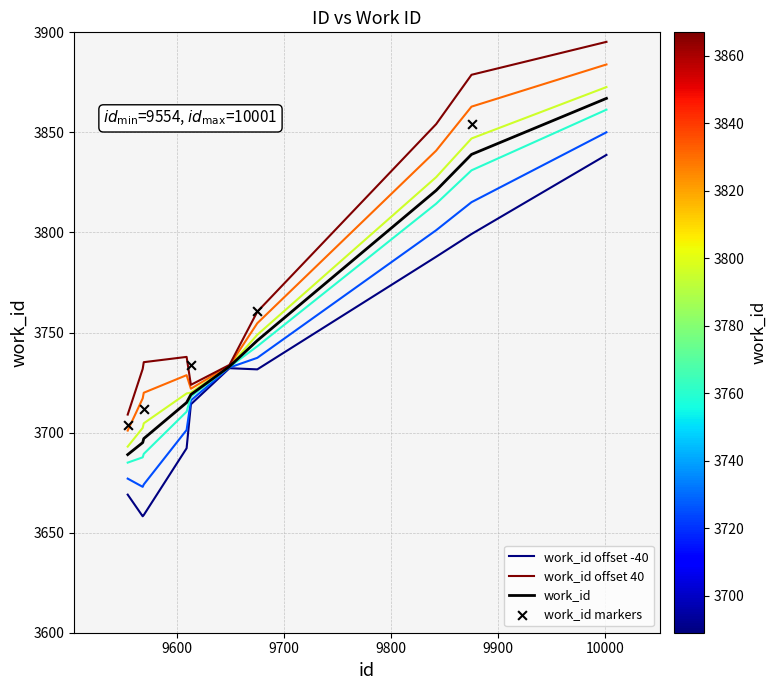

Approximately how many times larger is the value at 9554 compared to 9568?

1.0